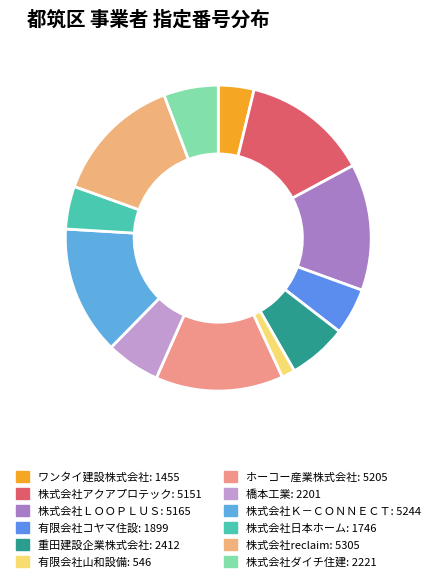

Count the number of slices in the pie.

12